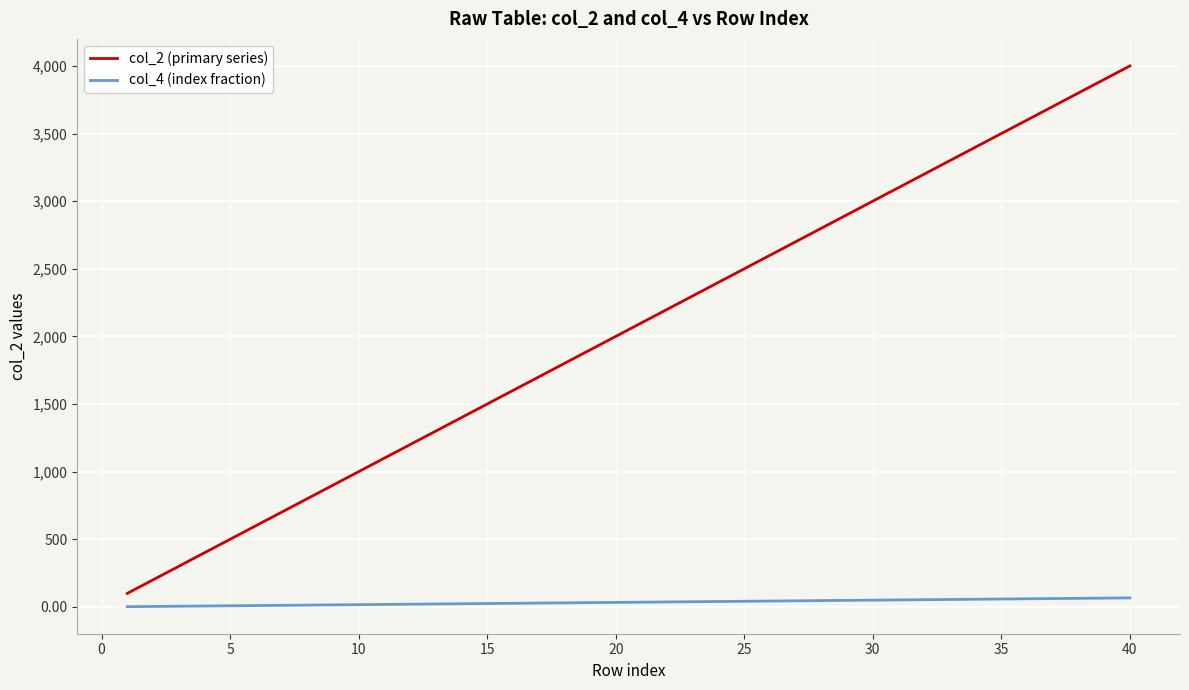

Rank the series by their maximum value, from highest to lowest.

col_2 (primary series), col_4 (index fraction)